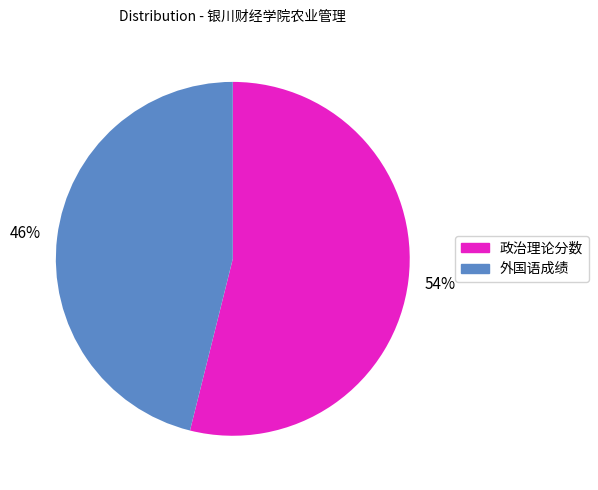

How many slices are in this pie chart?

2